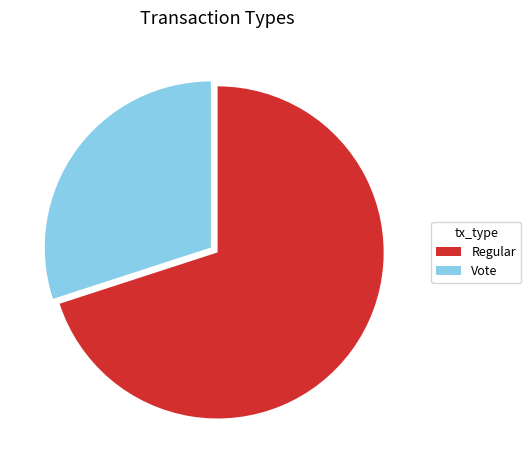

The Regular slice represents 70% of the pie. True or false?

True